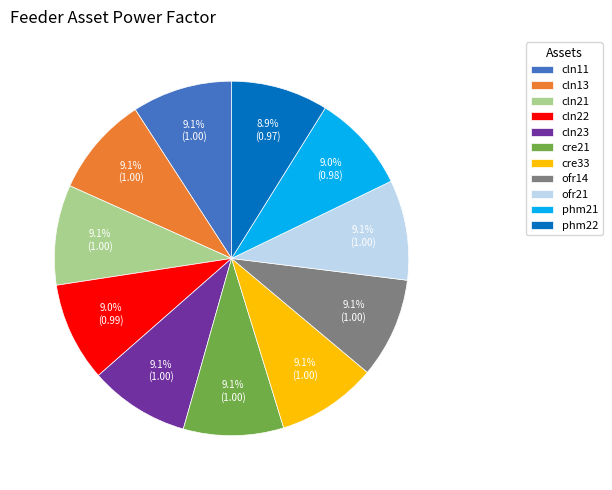

What is the ratio of the value at cre21 to the value at cln11?

1.0